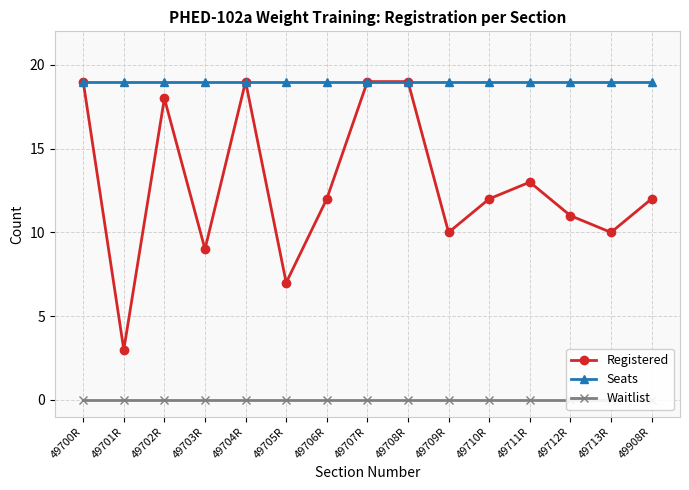

List the series in order of their peak value, highest first.

Registered, Seats, Waitlist